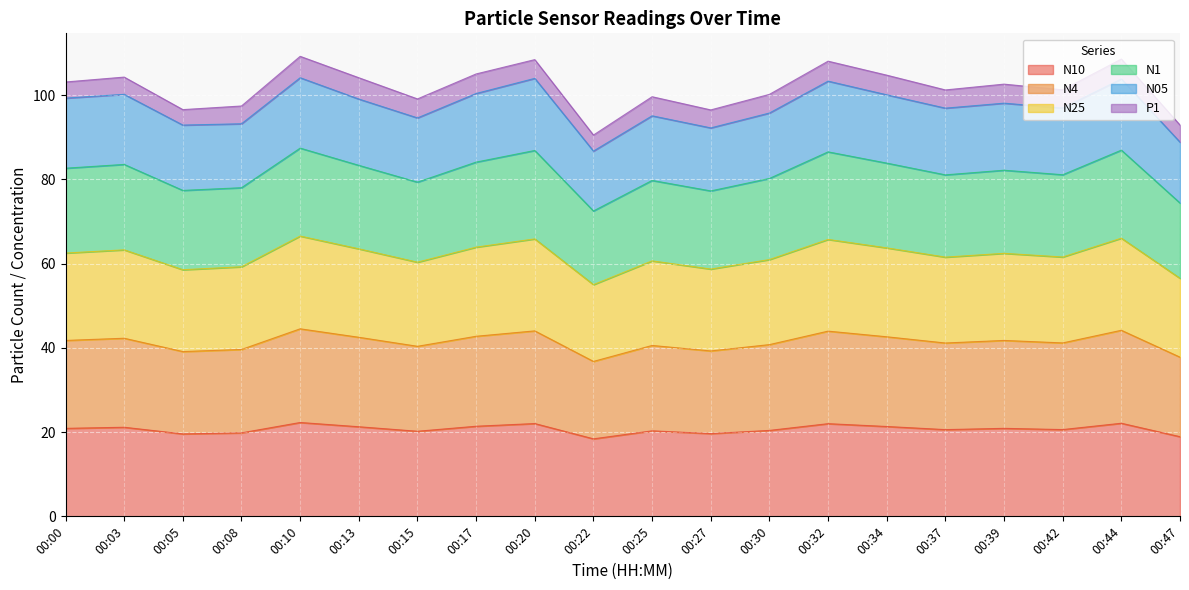

What are all the series names shown in the legend?

N10, N4, N25, N1, N05, P1